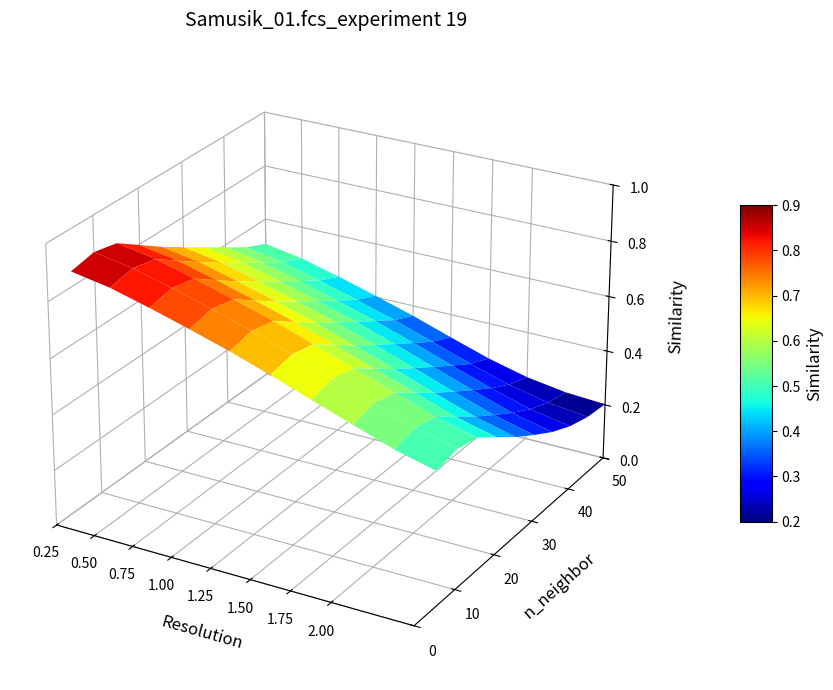

At how many categories does at least one series exceed 0?

10